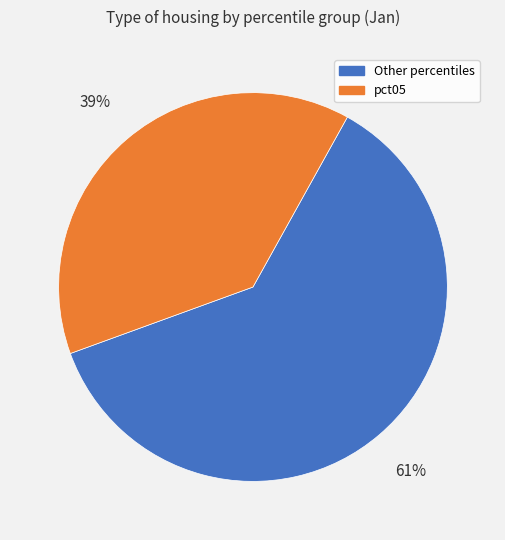

What percentage is the Other percentiles slice, to the nearest percent?

61%